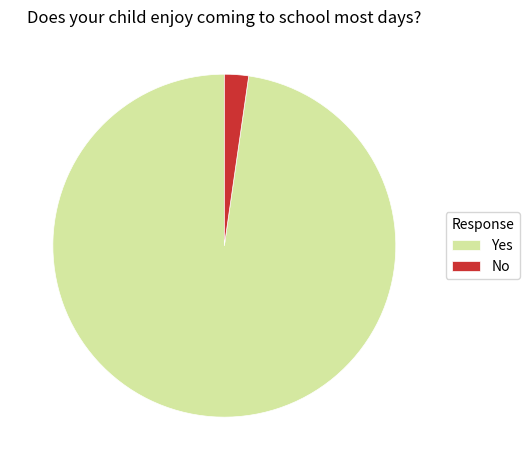

Which has a higher value, No or Yes?

Yes